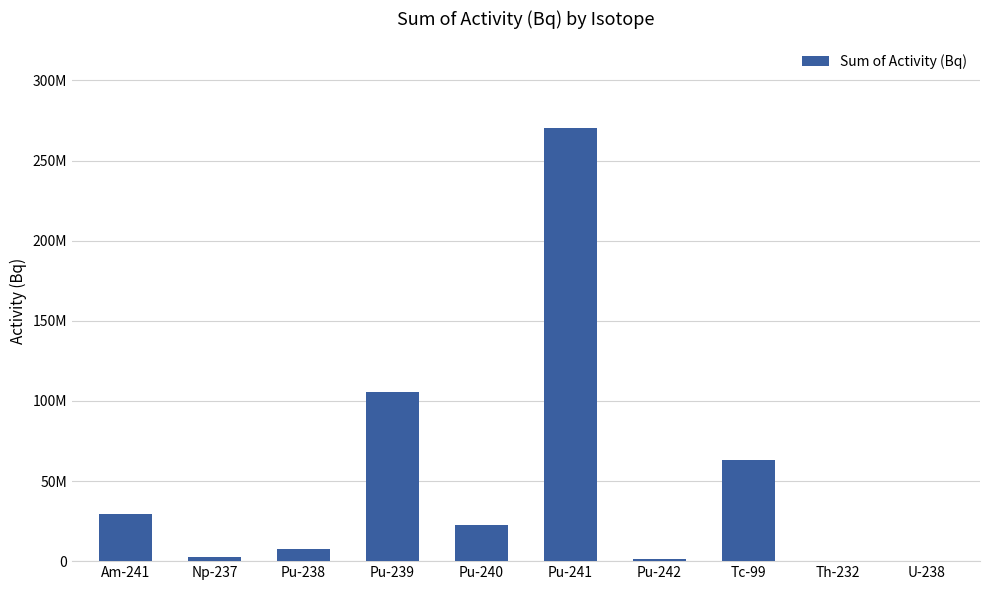

Which category has the lowest value across all series?

Th-232